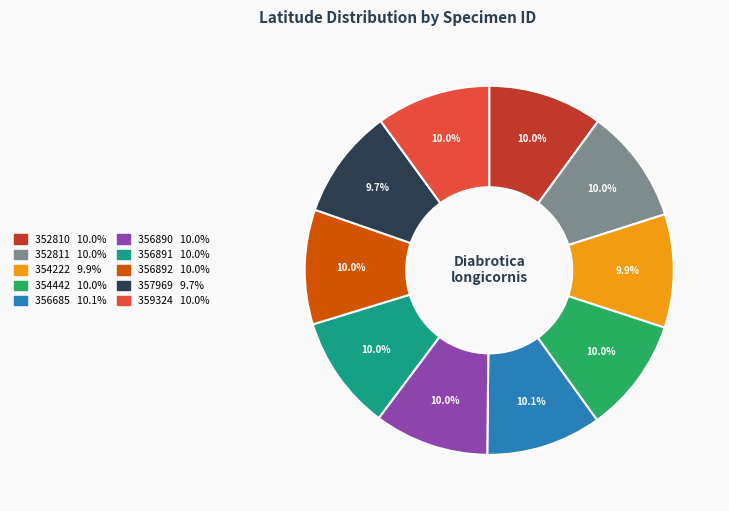

Does 354442 account for over 50% of the chart?

No